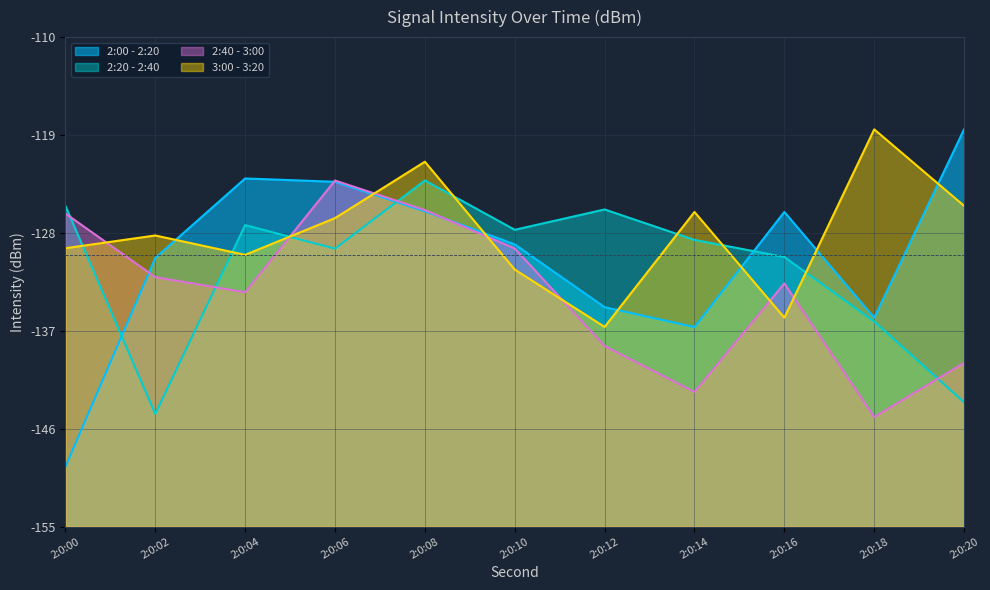

Between which two adjacent categories do 3:00 - 3:20 and 2:20 - 2:40 first intersect?

2:0:00 and 2:0:02